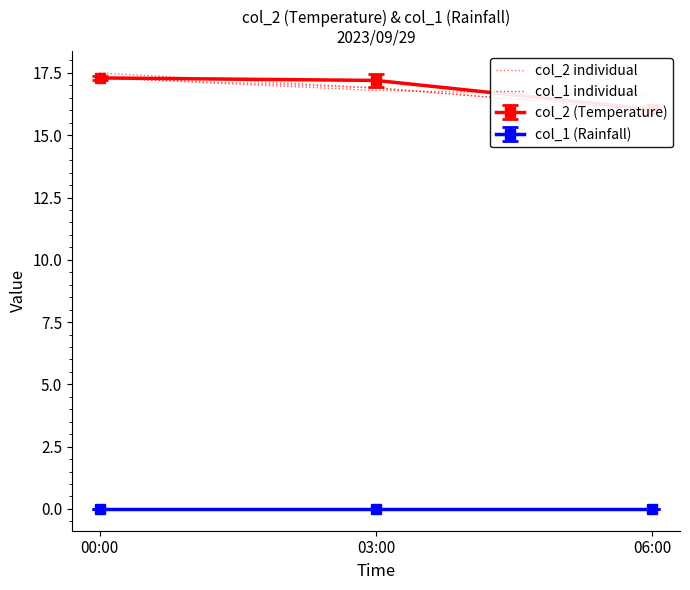

At which label is col_2 individual closest to 16?

06:00